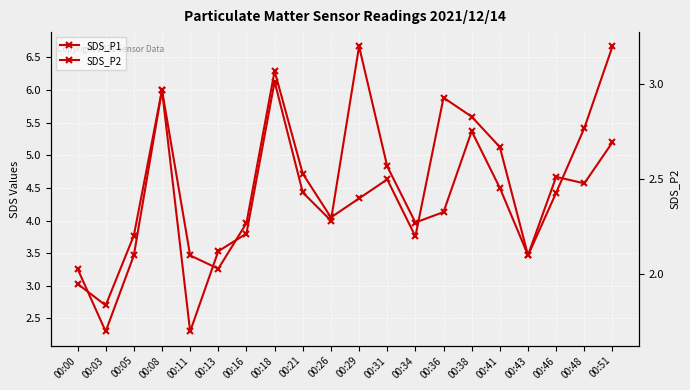

At how many categories does at least one series exceed 4?

11